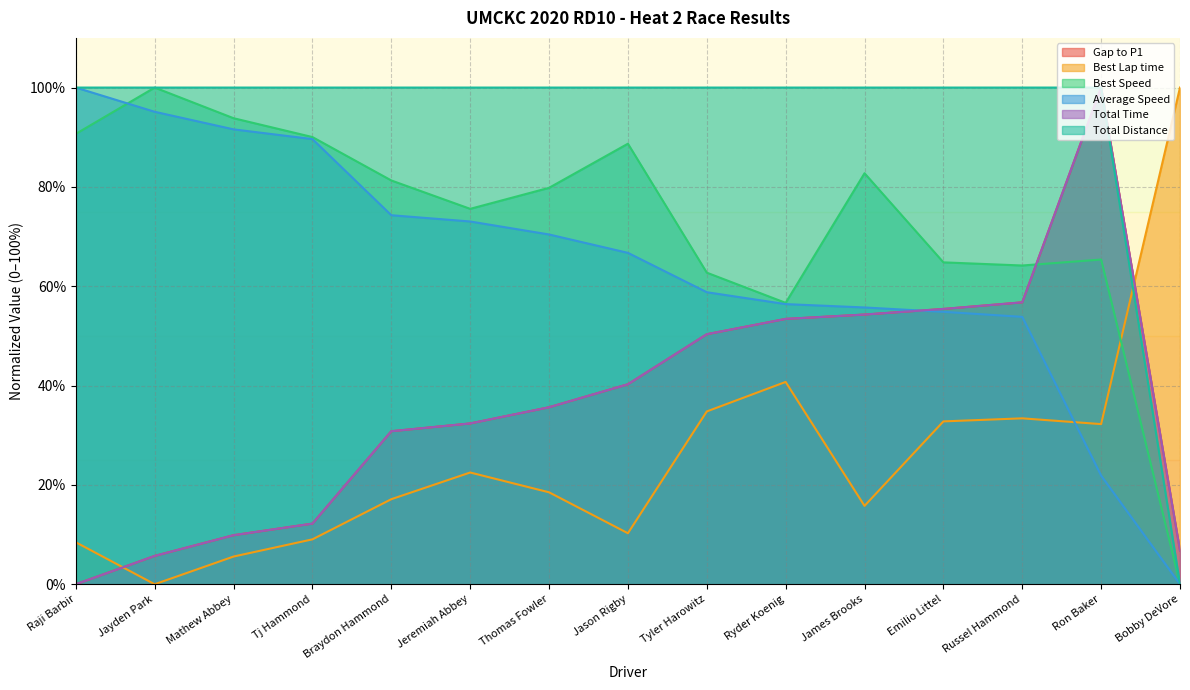

At which category is the sum across all series the highest?

Ron Baker